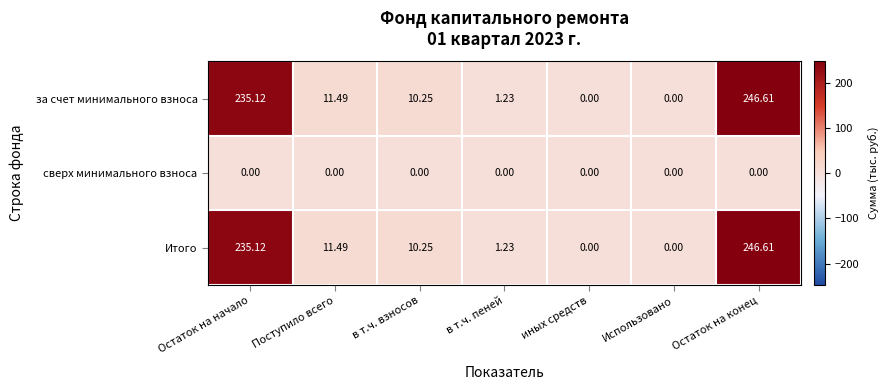

Where is за счет минимального взноса nearest to the value 123?

Поступило всего